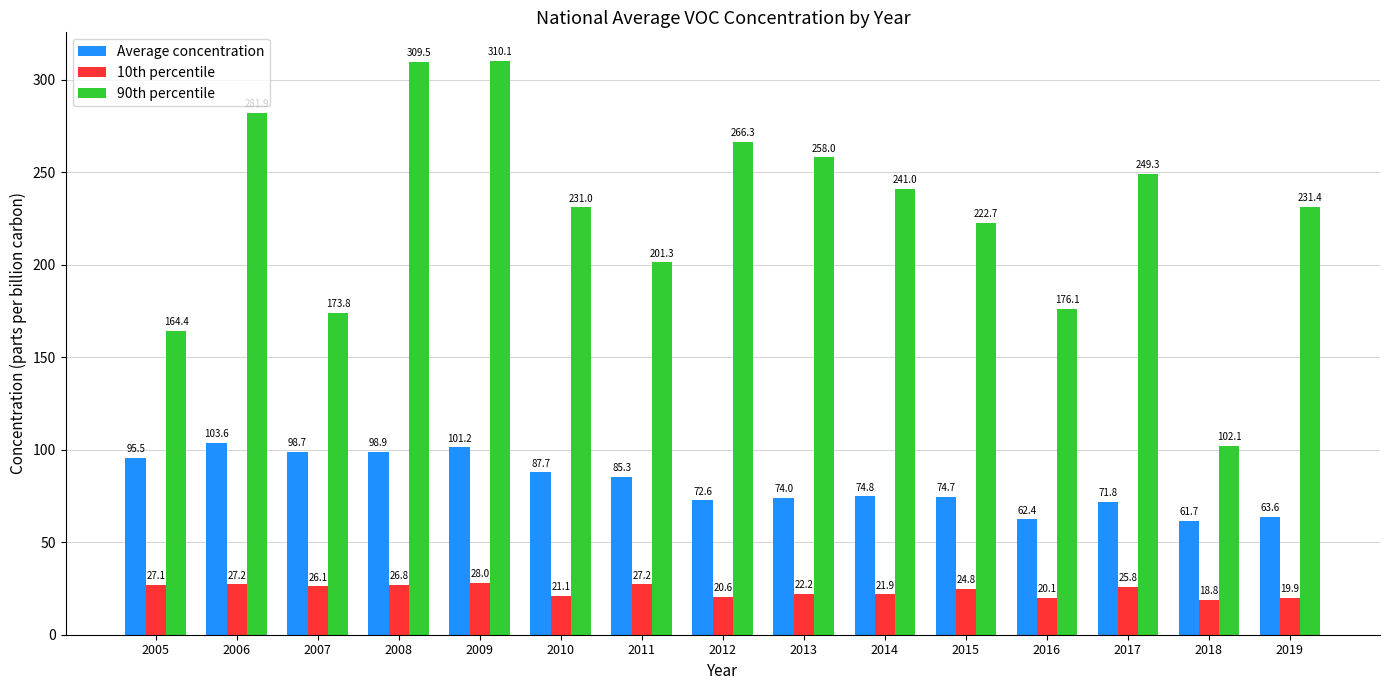

How many values in the Average concentration series are below 74?

5